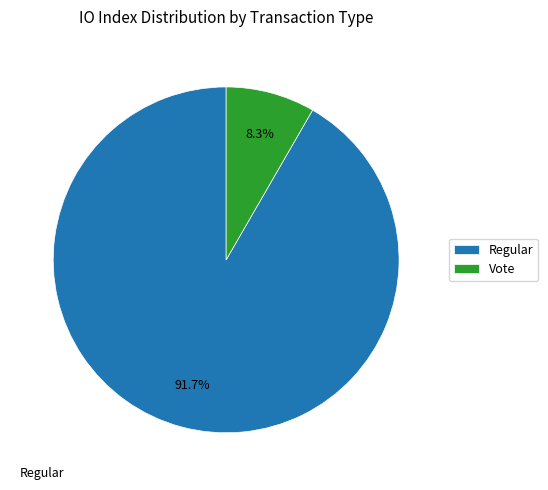

Is Regular the majority of the pie?

Yes